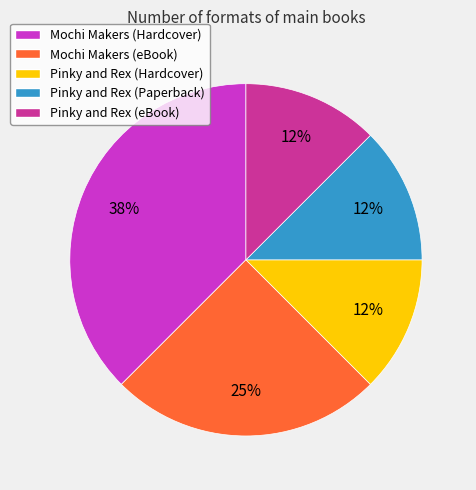

To the nearest percent, what is the average slice percentage?

20%